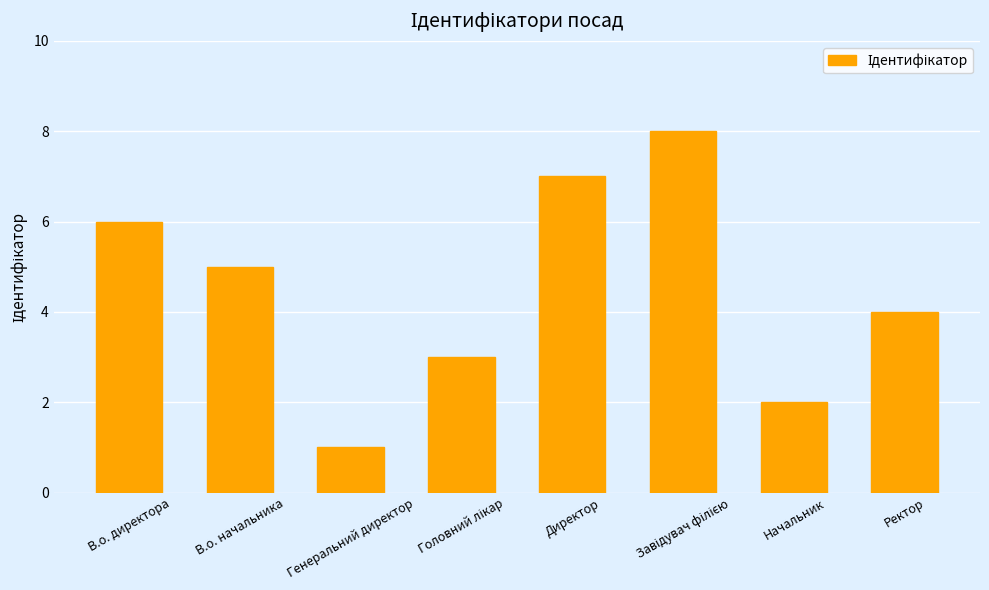

What is the label of the 2nd bar from the right?

Начальник